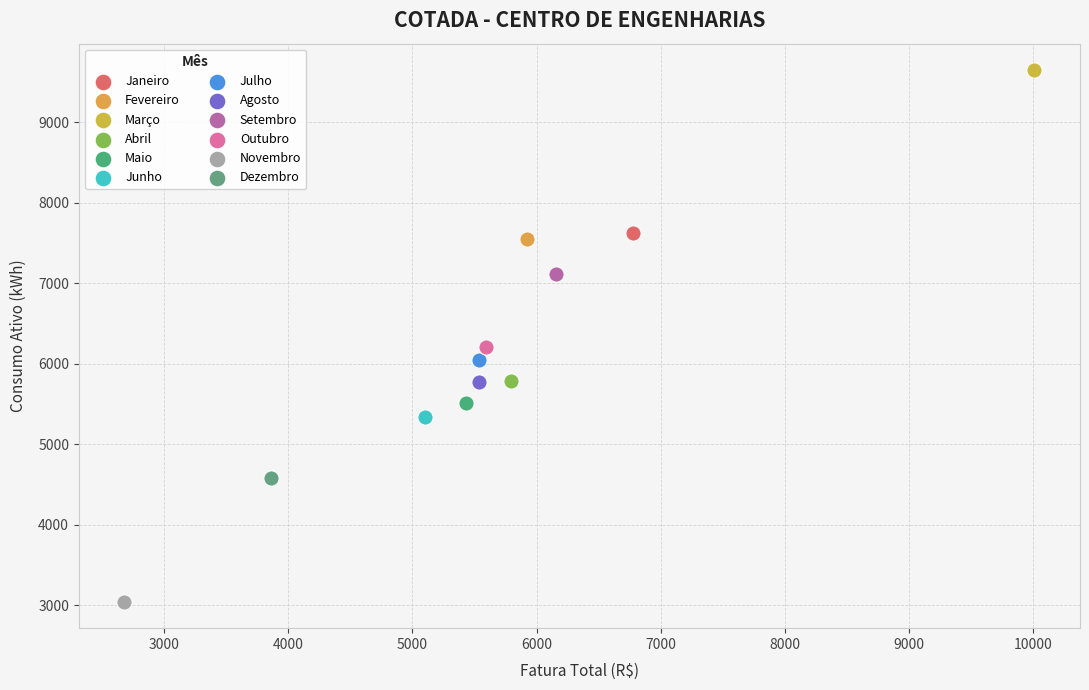

Which series reaches the maximum Y coordinate?

Março